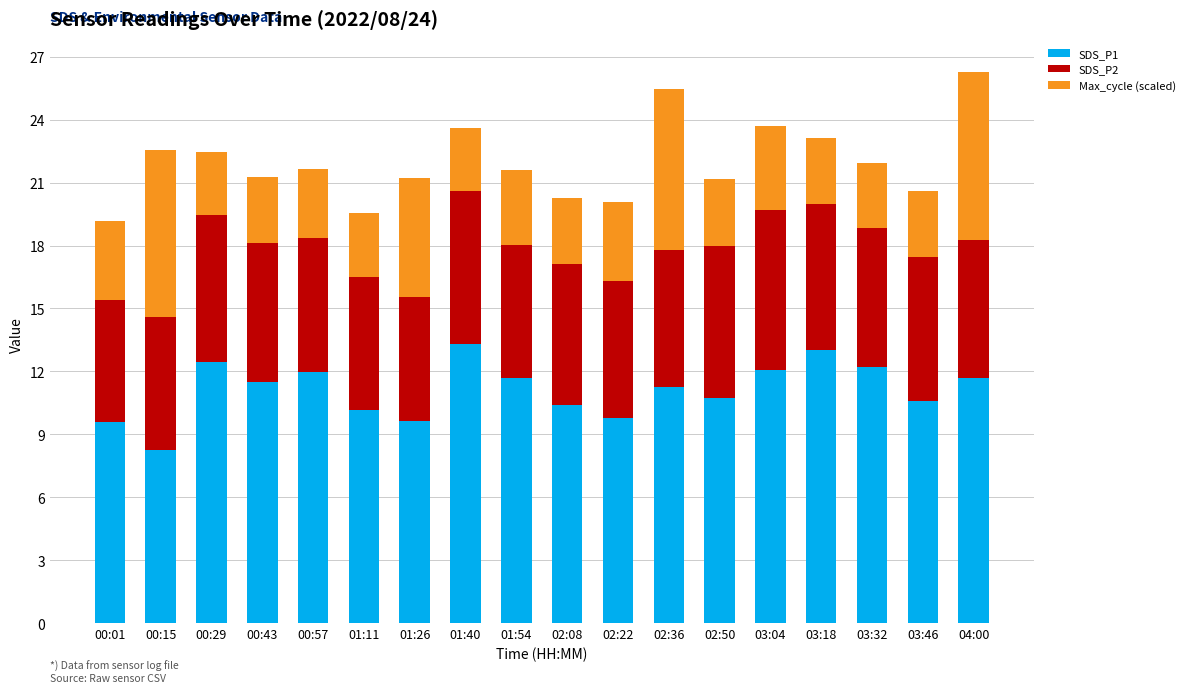

The SDS_P1 series shows 12.4 at 00:29. True or false?

True